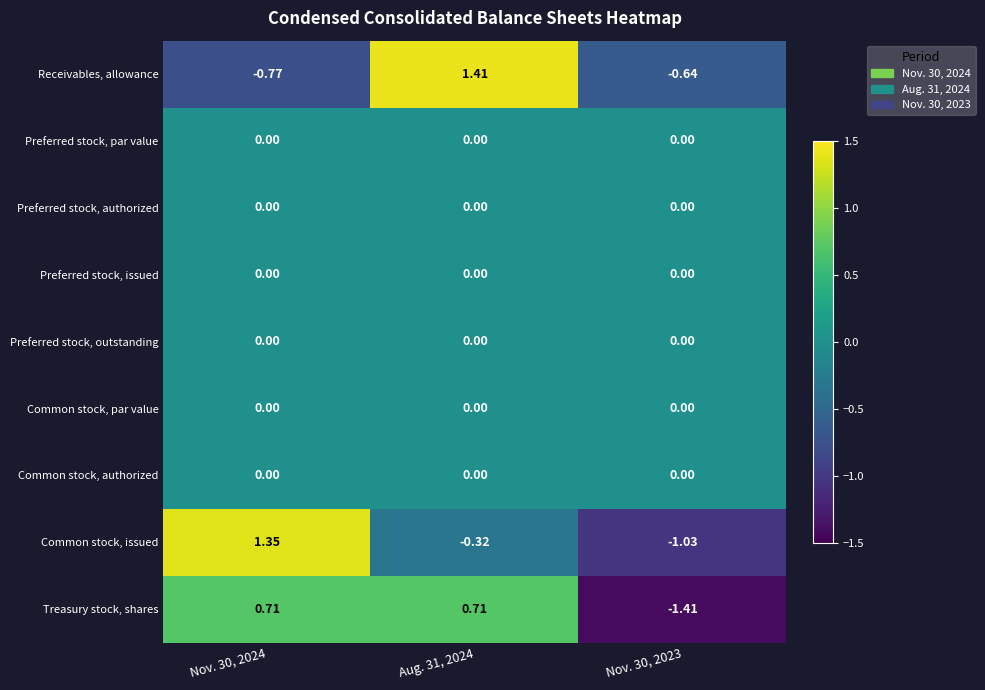

Between Nov. 30, 2024 and Aug. 31, 2024, which series saw the biggest shift?

Receivables, allowance